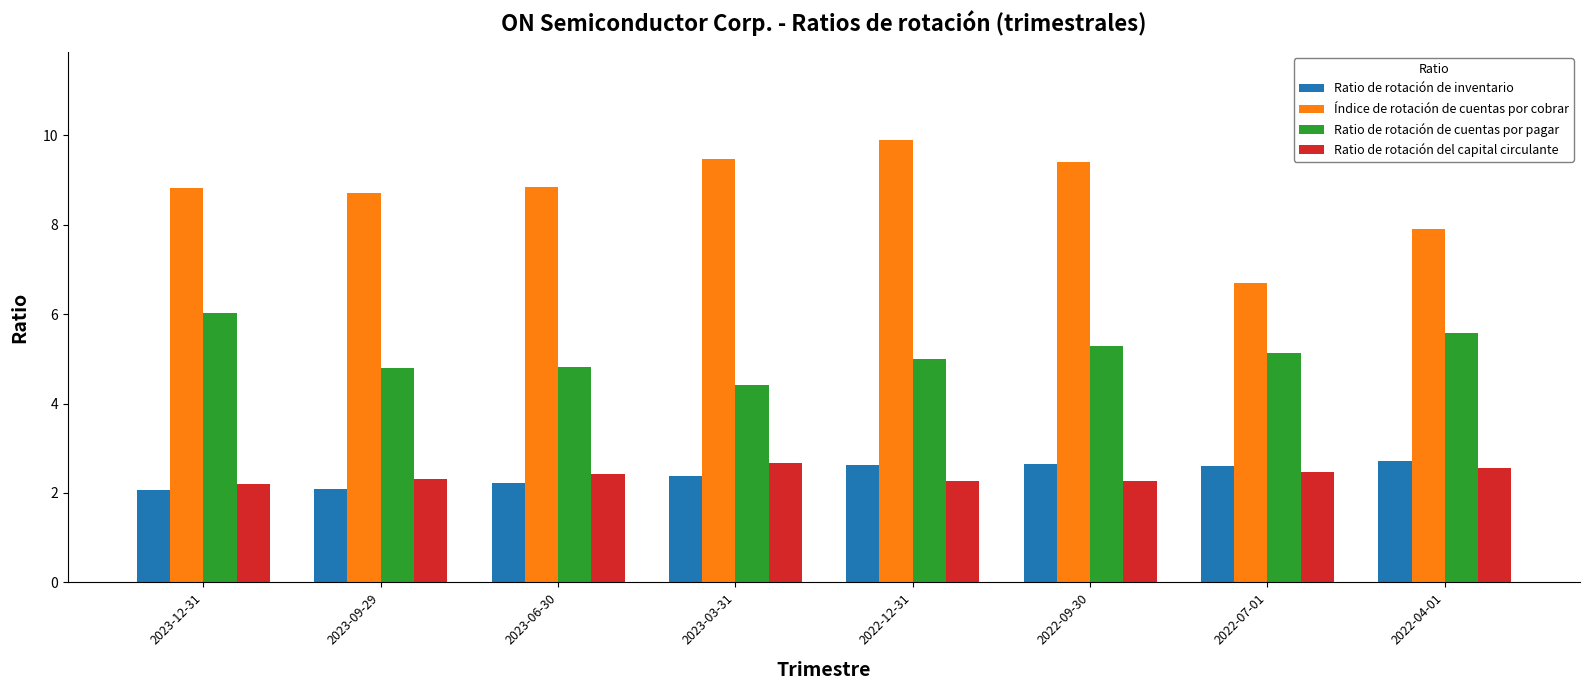

How many bars are there in total?

32